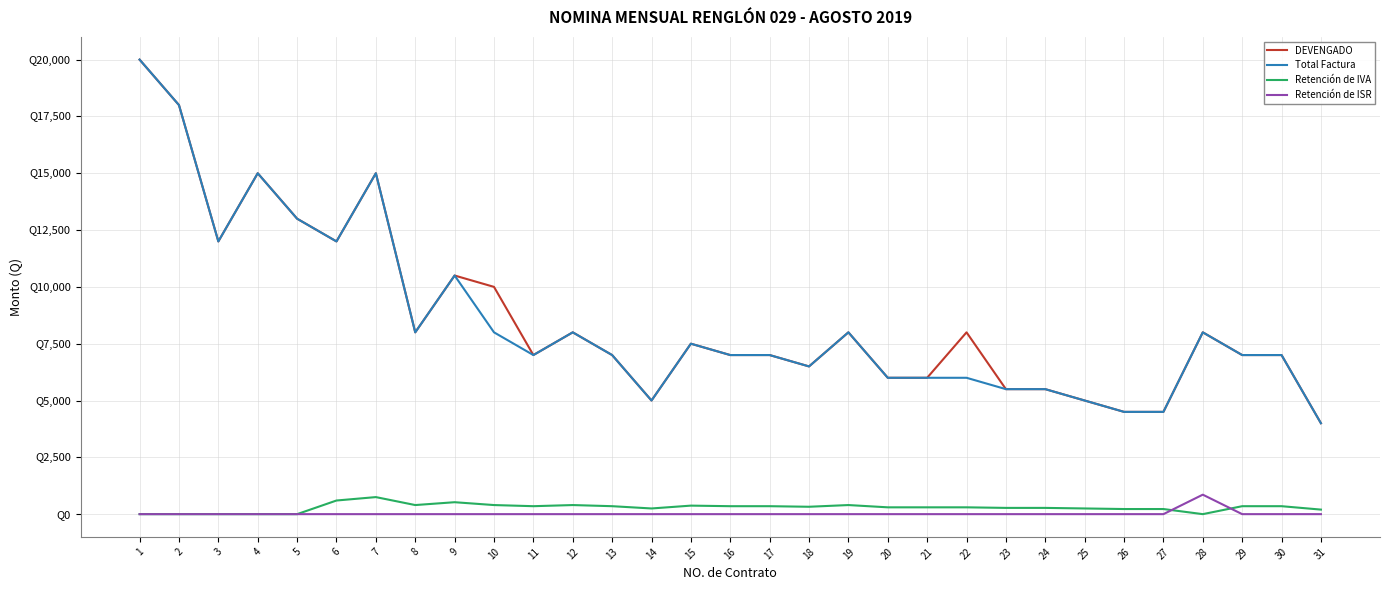

Is the value of DEVENGADO at 31 greater than the value of Total Factura at 13?

No